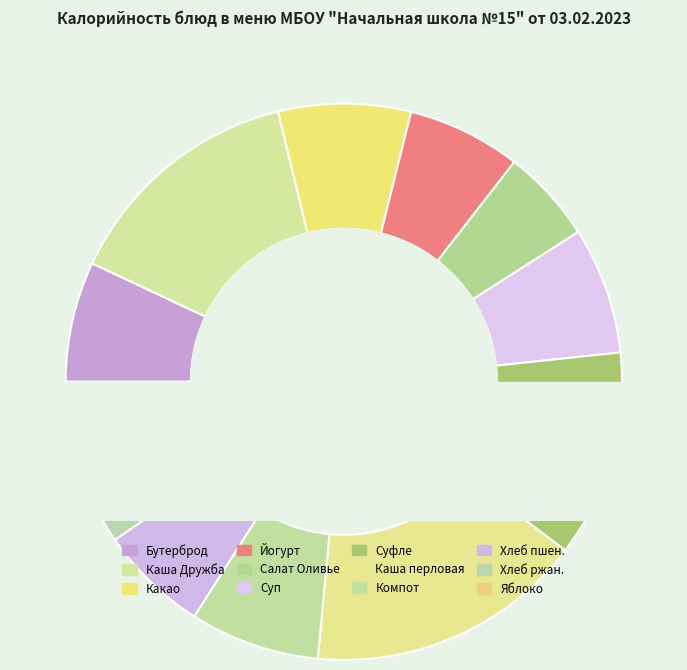

How many segments does this pie chart have?

12